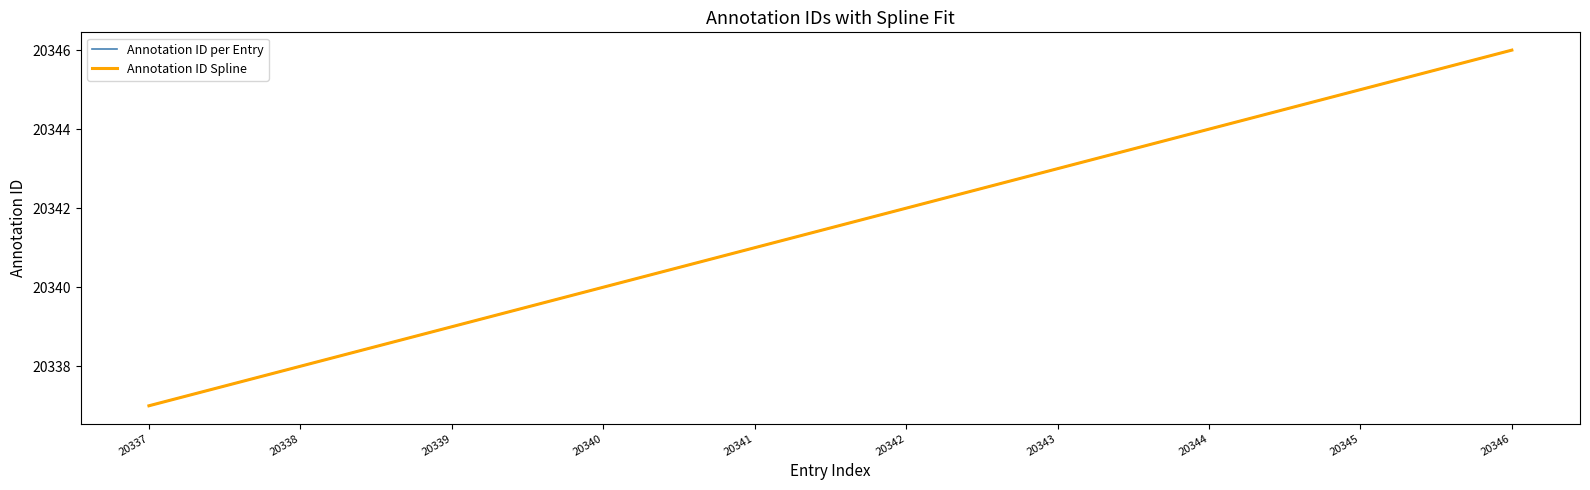

Does the chart have visible grid lines?

No